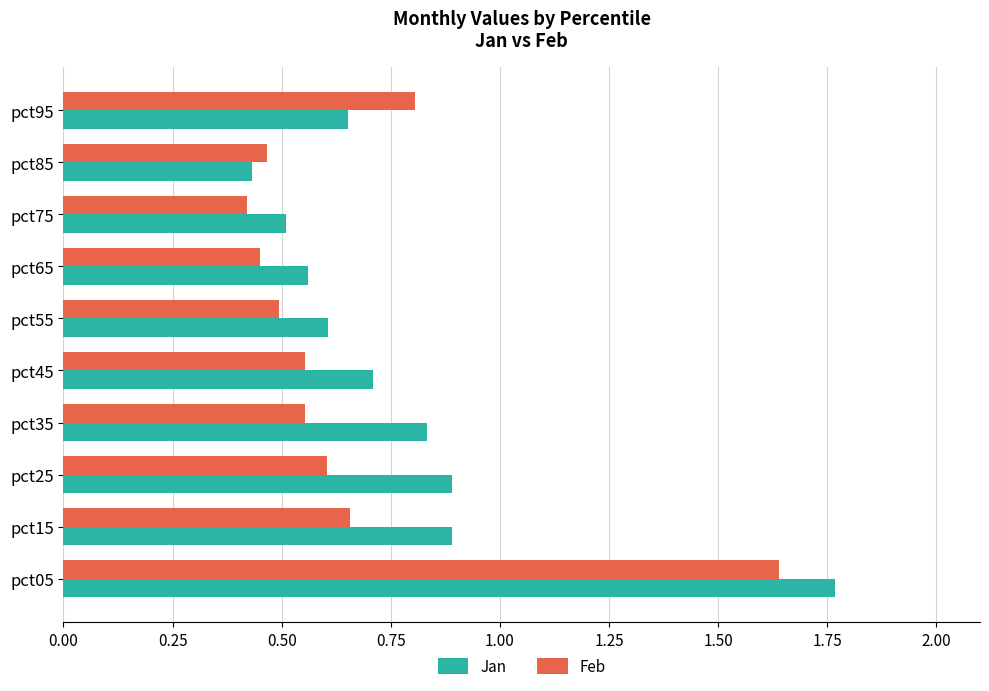

What is the total value across all series at pct85?

0.9